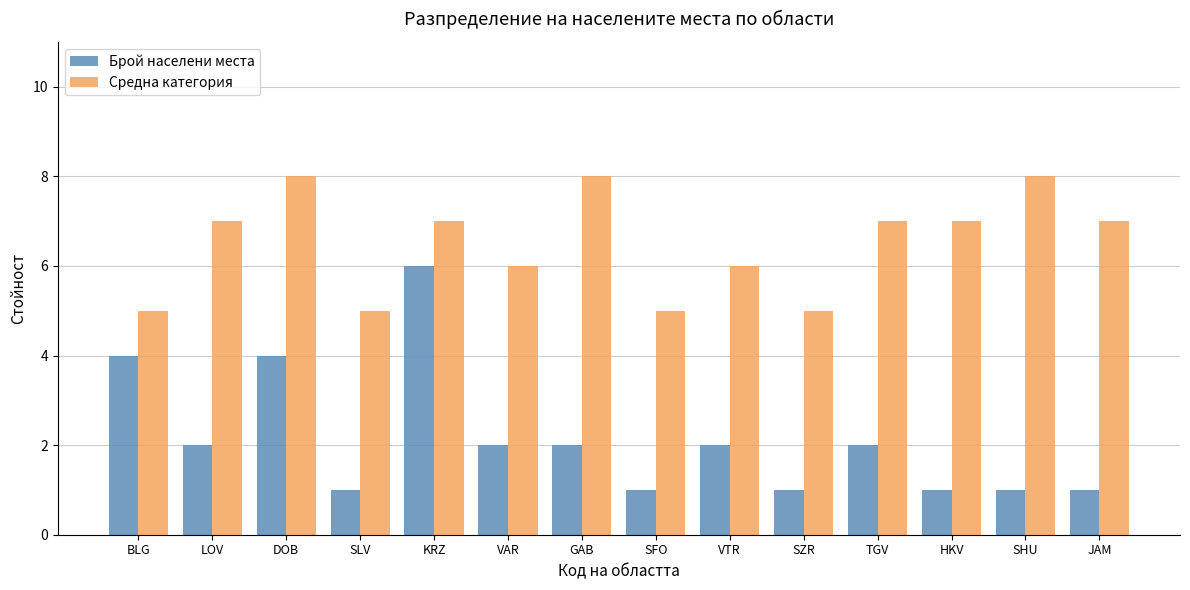

Read the Средна категория value at DOB.

8